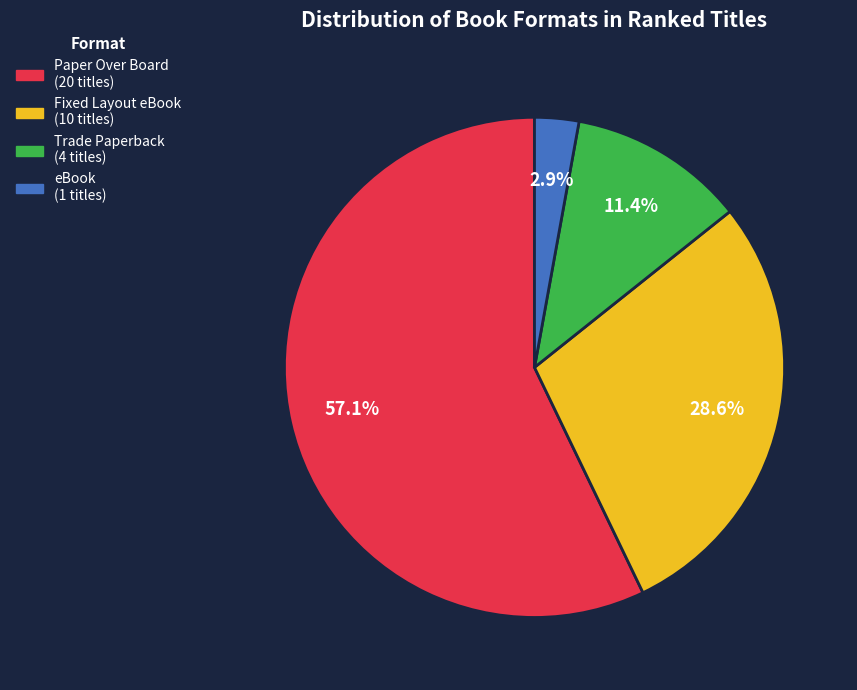

Does Paper Over Board account for over 50% of the chart?

Yes